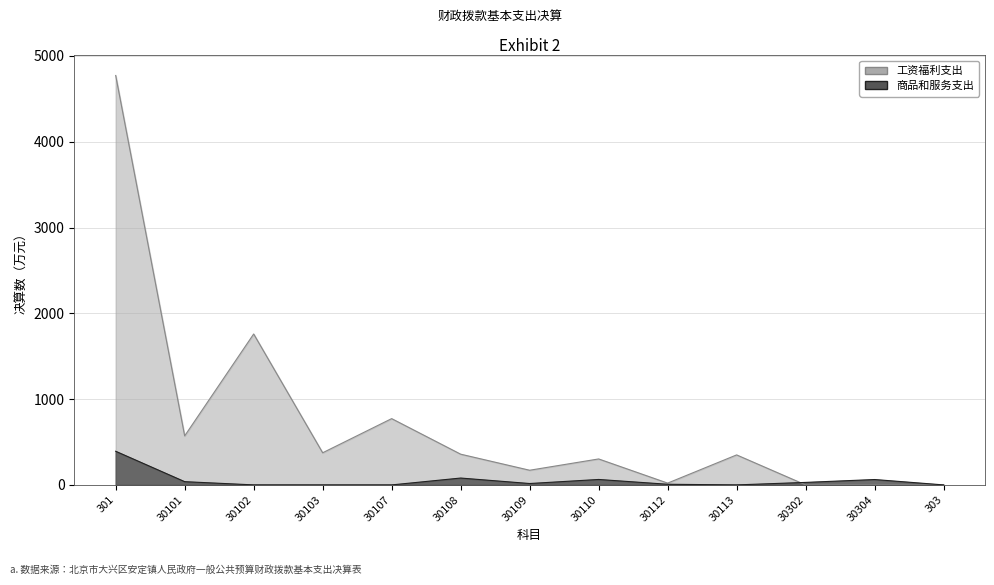

Reading left to right, what are all the values shown in this chart?

工资福利支出: 301=4772.5	30101=571.4	30102=1759.2	30103=374.5	30107=772.6	30108=358.2	30109=170.9	30110=302.6	30112=20.9	30113=349.7	30302=0.0	30304=0.0	303=0.0
商品和服务支出: 301=392.1	30101=37.8	30102=0.2	30103=0.0	30107=0.0	30108=80.0	30109=16.2	30110=63.5	30112=7.5	30113=0.0	30302=29.2	30304=62.7	303=0.0